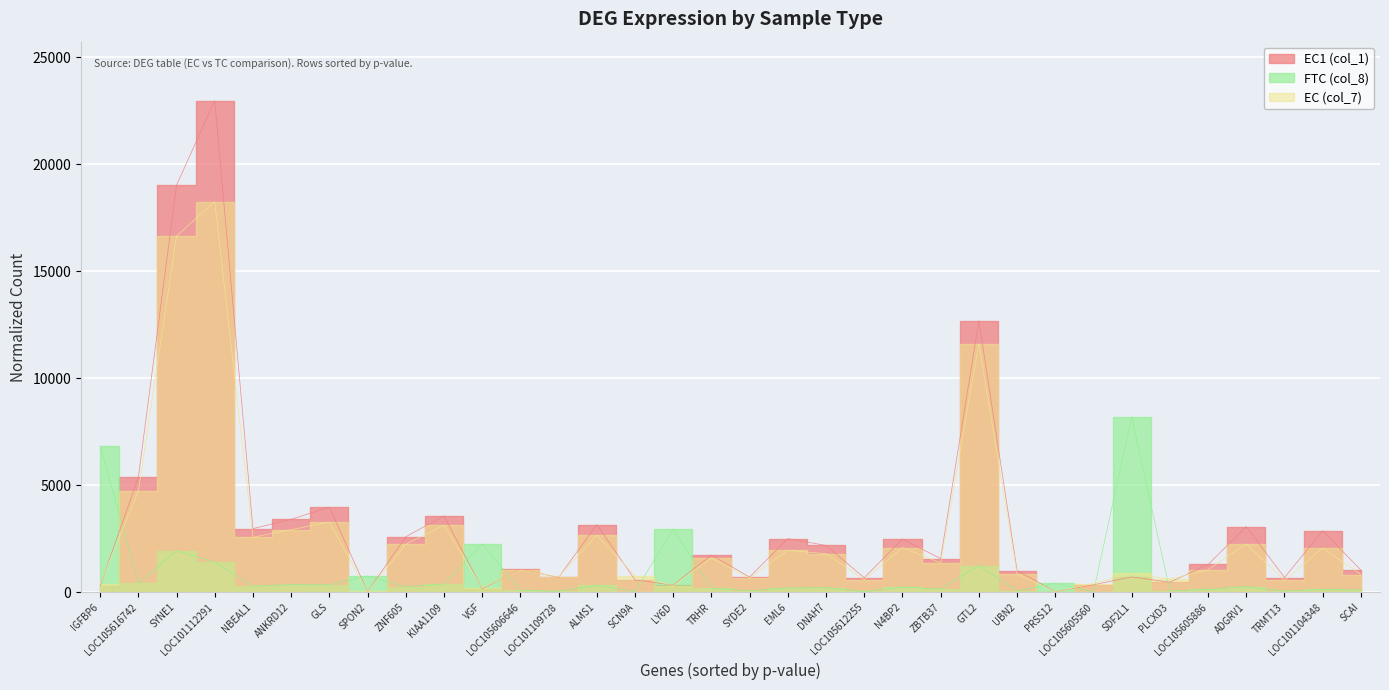

Rank the series by their average value, from lowest to highest.

FTC (col_8), EC (col_7), EC1 (col_1)